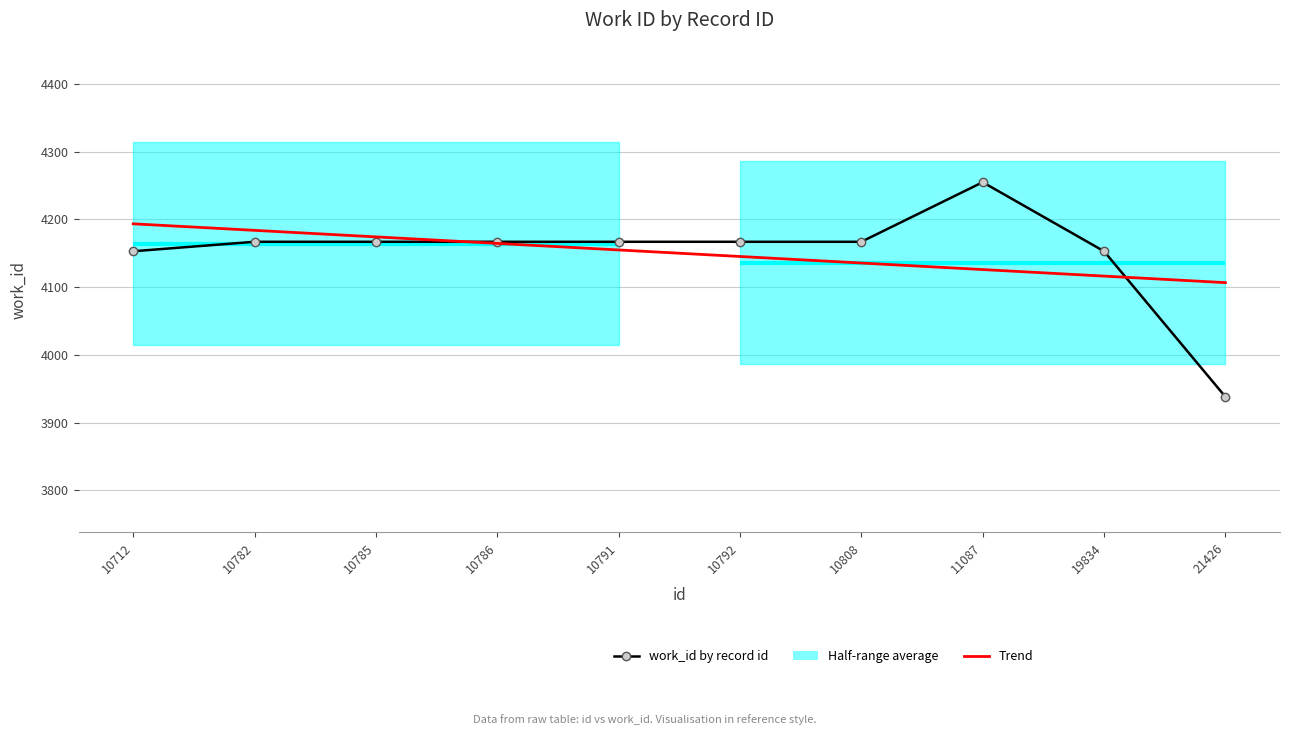

After their last crossing, which series has the higher values: work_id by record id or Trend?

Trend